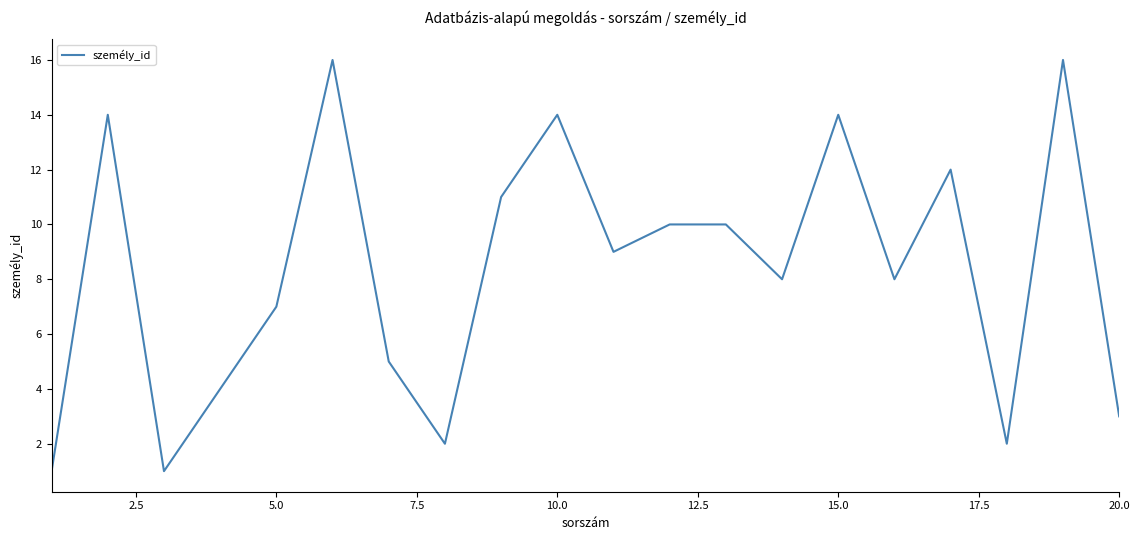

What is the maximum value shown in the chart?

16